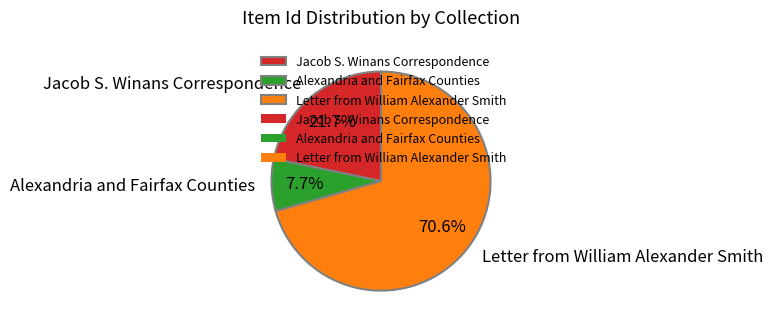

To the nearest percent, what is the combined percentage of Jacob S. Winans Correspondence and Alexandria and Fairfax Counties?

29%